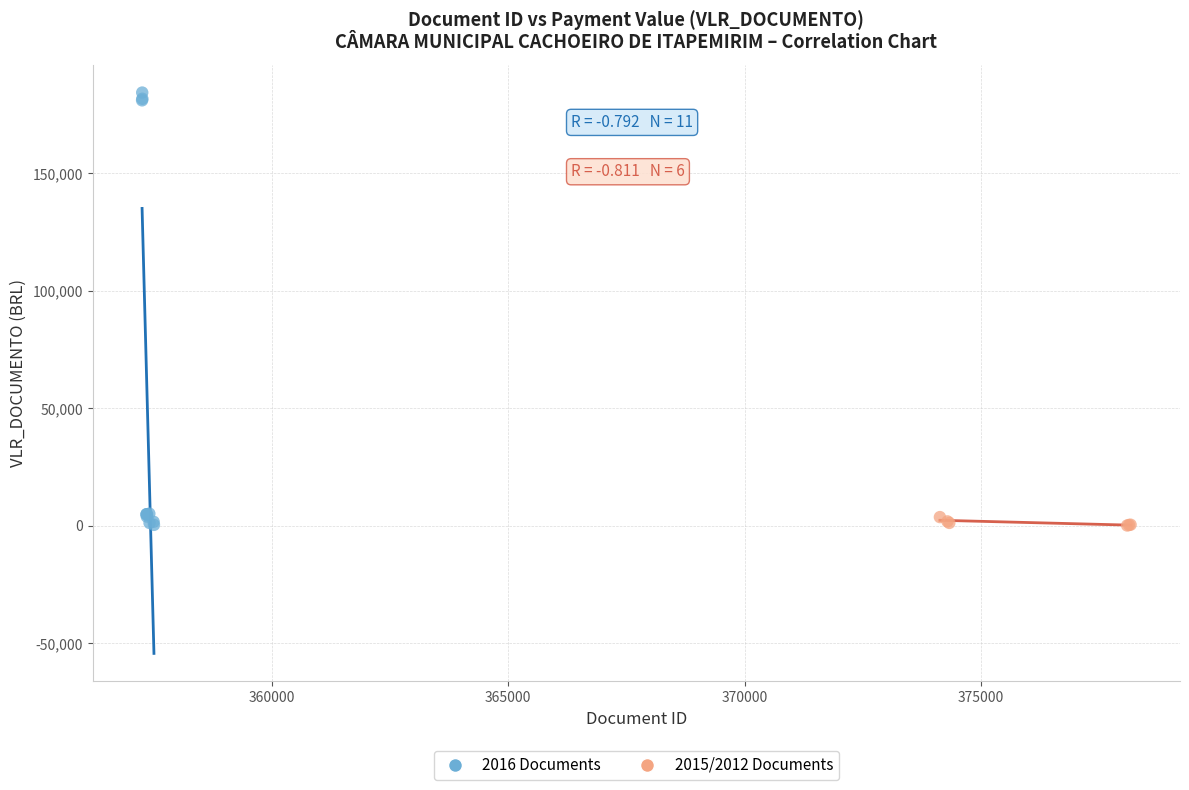

Which series has the largest Y range (max minus min)?

2016 Documents